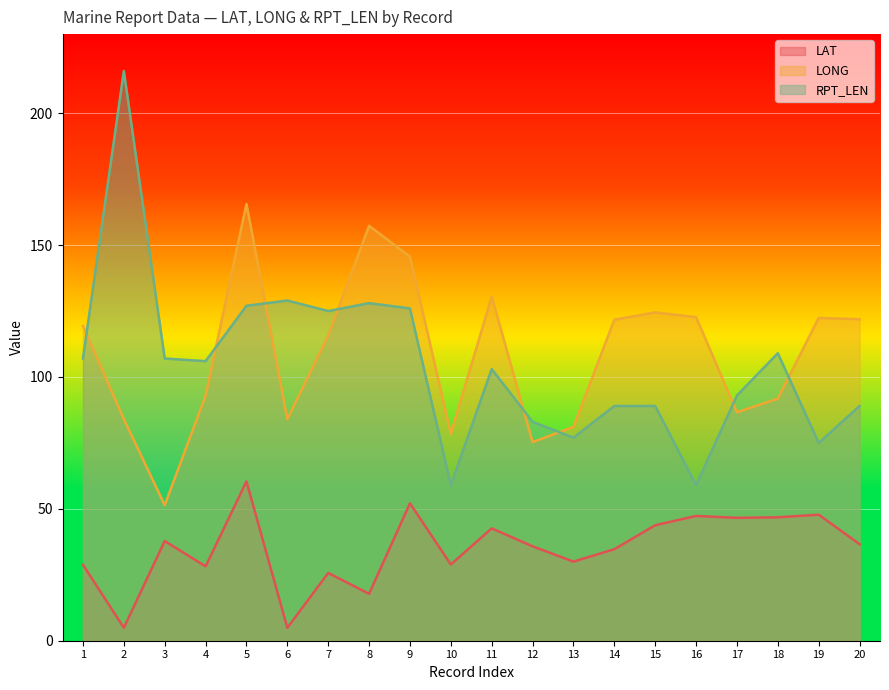

Which series has the widest spread of values?

RPT_LEN